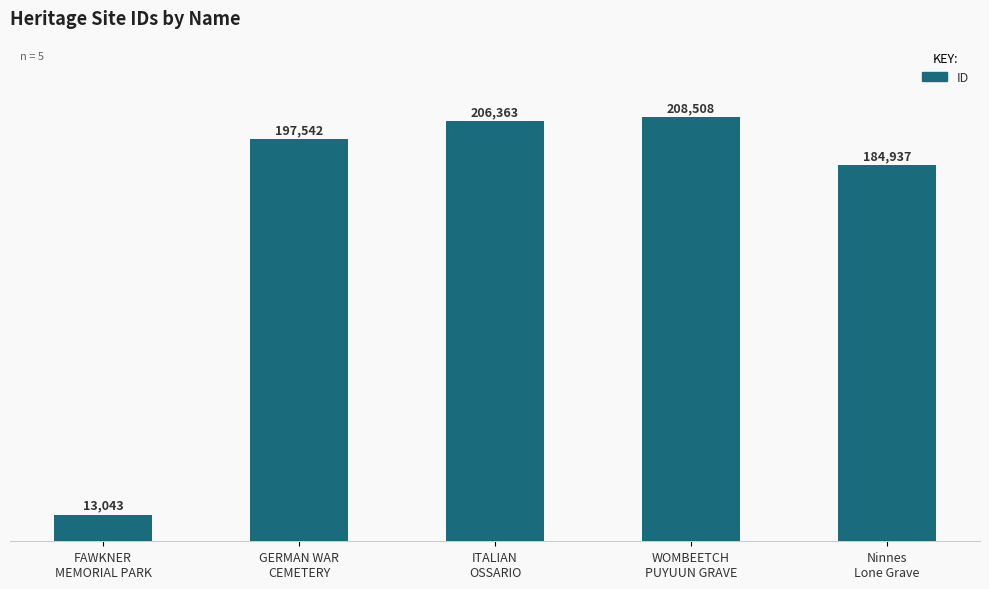

True or false: the data shows 300061 at Ninnes
Lone Grave.

False